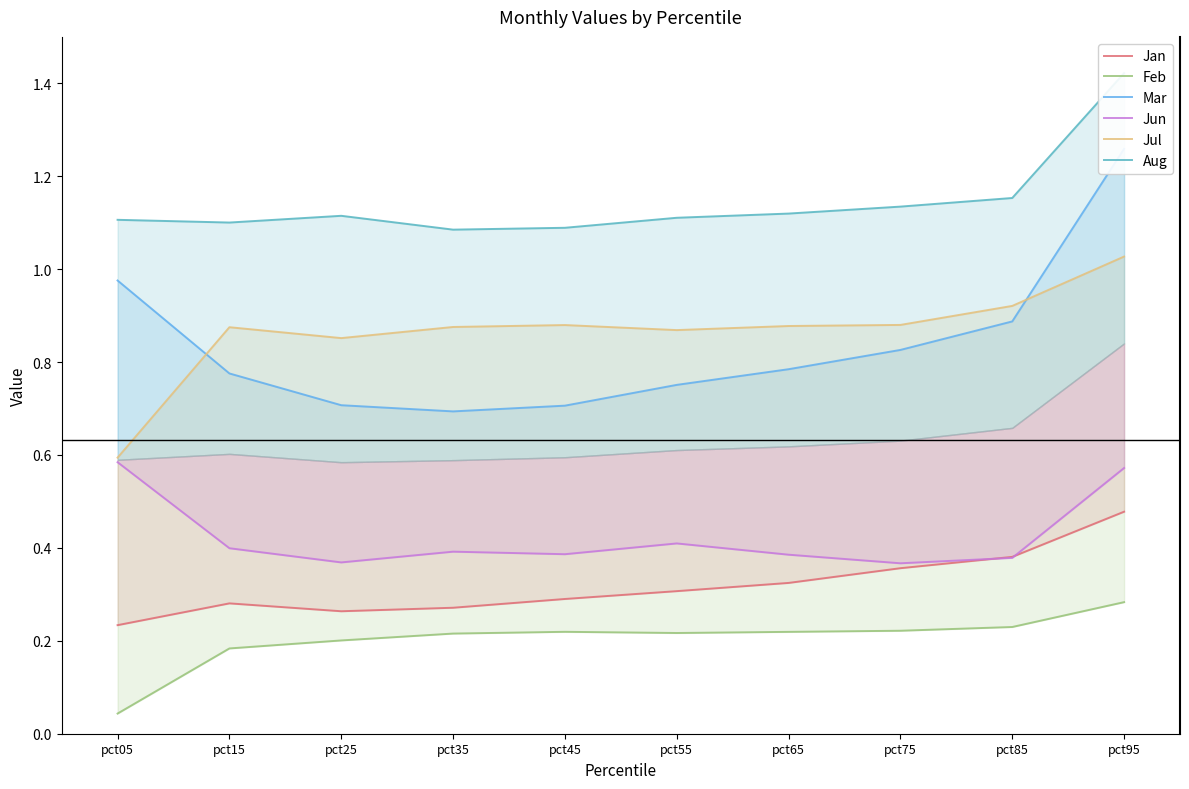

At which category does Jun reach its first local valley?

pct25